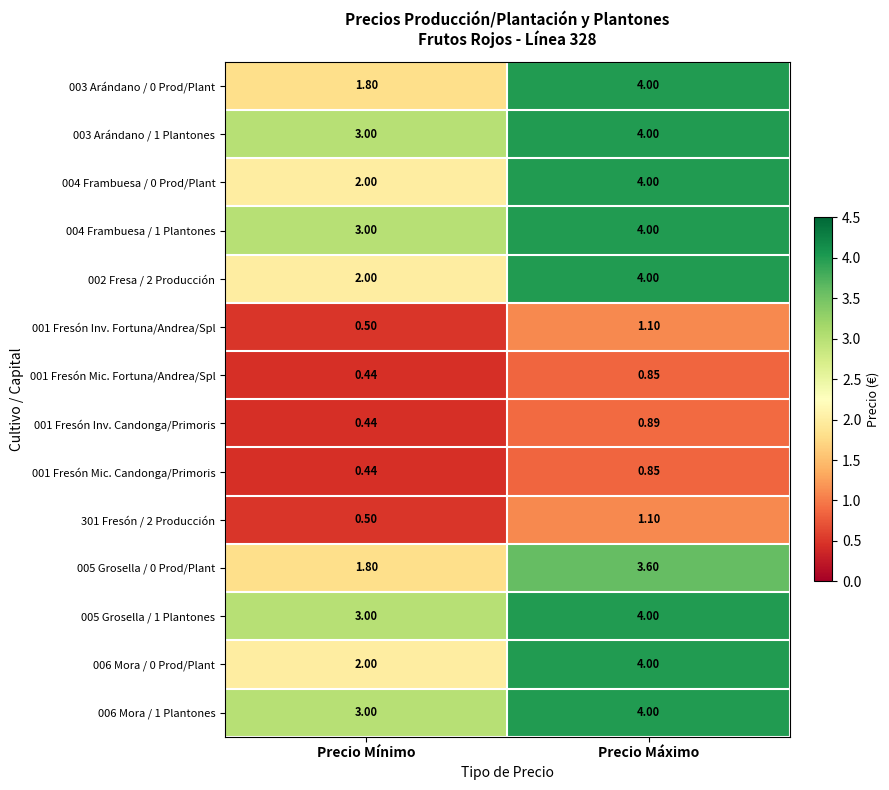

Count the number of data series in this chart.

14